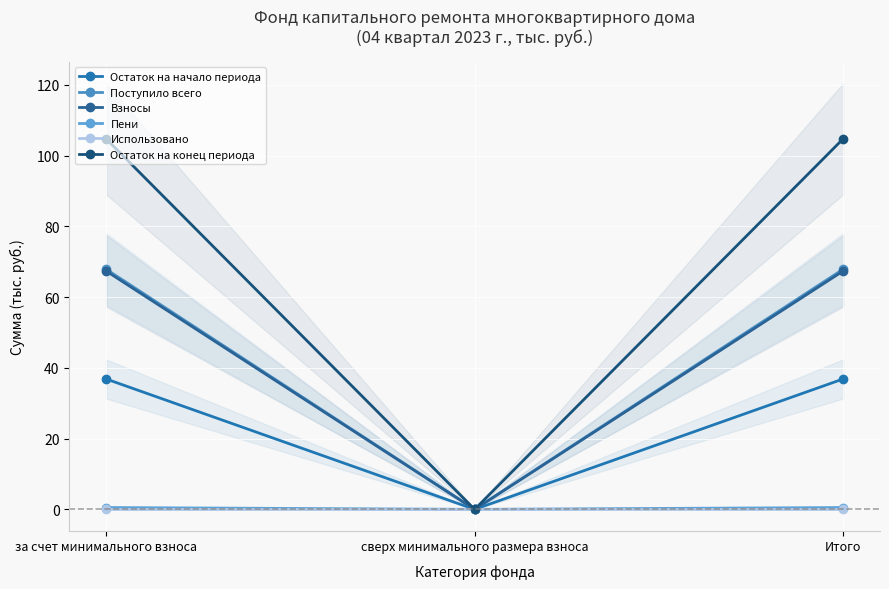

What are all the series names shown in the legend?

Остаток на начало периода, Поступило всего, Взносы, Пени, Использовано, Остаток на конец периода